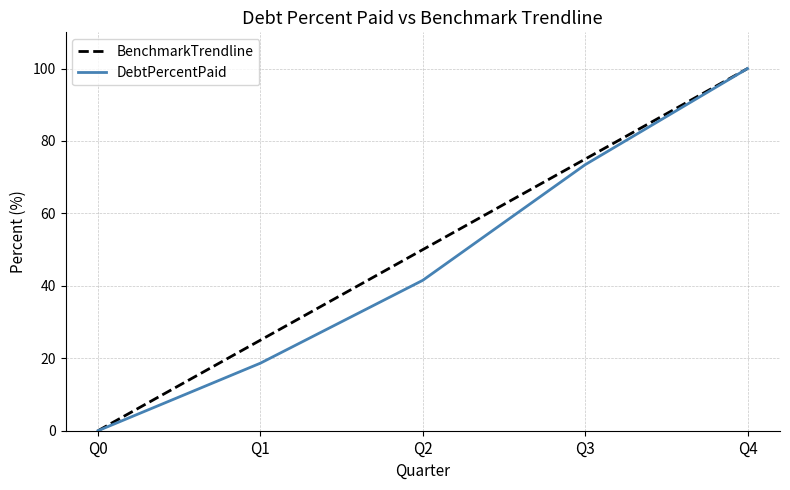

How many values in the BenchmarkTrendline series are below 50?

2